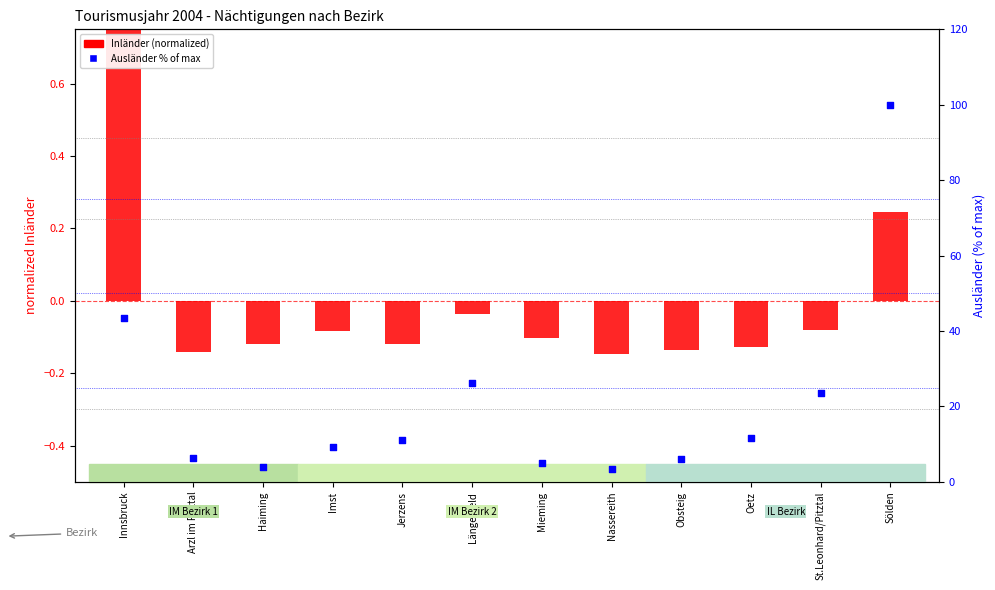

At which category is the sum across all series the highest?

Sölden